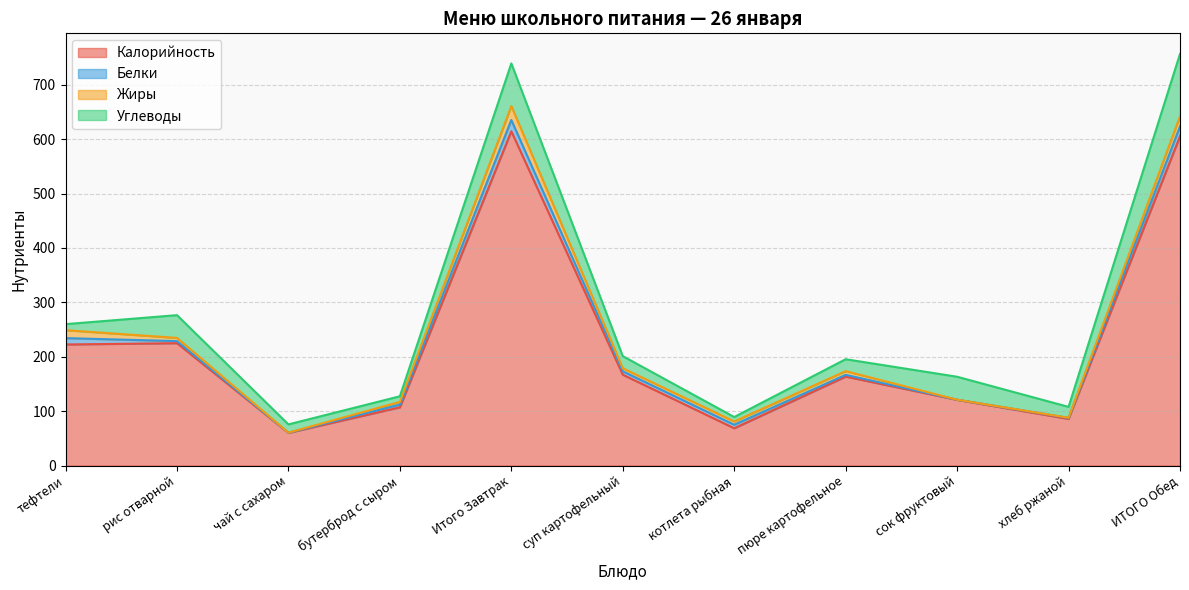

True or false: Жиры and Калорийность cross at least once.

False